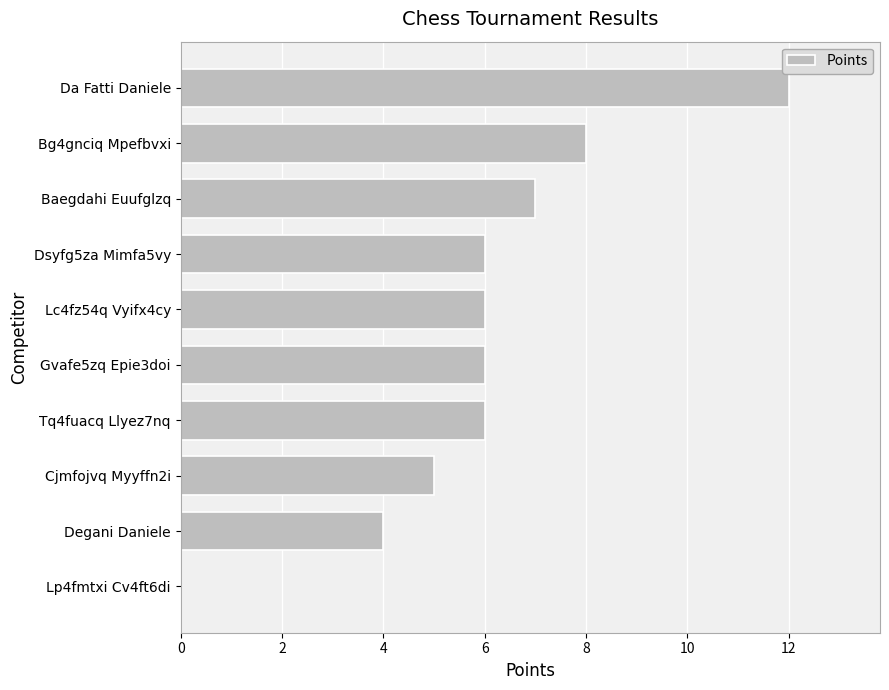

The value at Cjmfojvq Myyffn2i is 5. True or false?

True